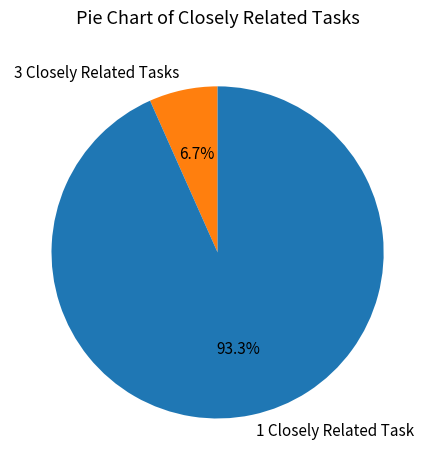

What percentage do 1 Closely Related Task and 3 Closely Related Tasks together represent?

100.0%